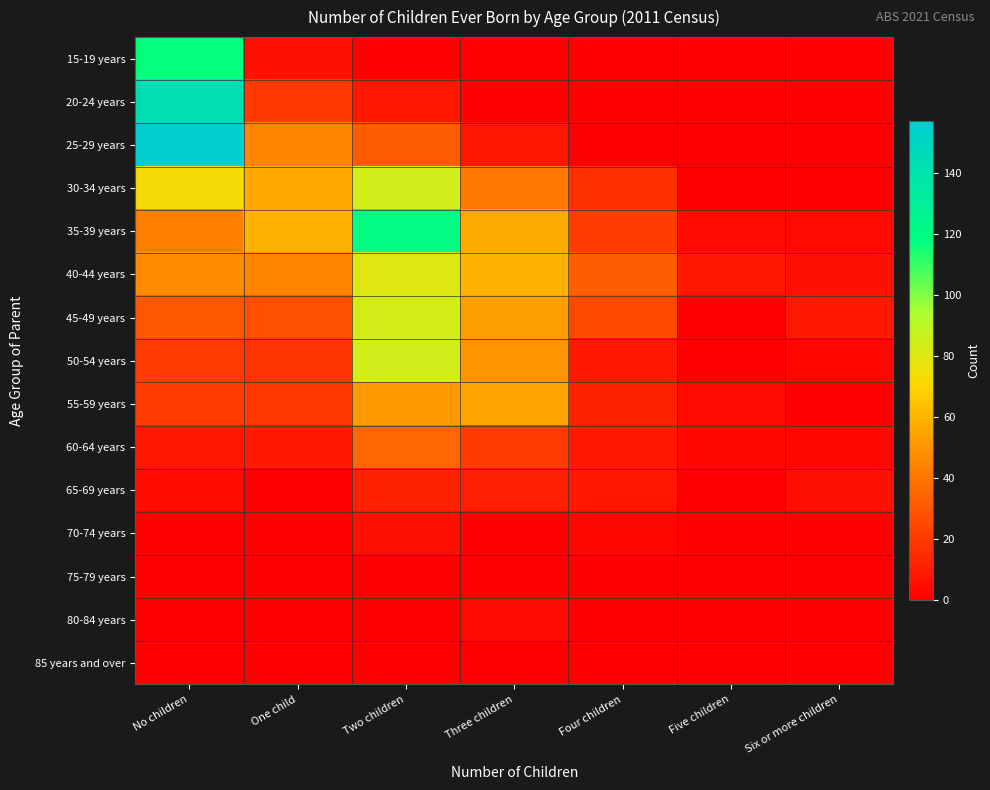

What is the difference between the highest and lowest values at Six or more children?

9